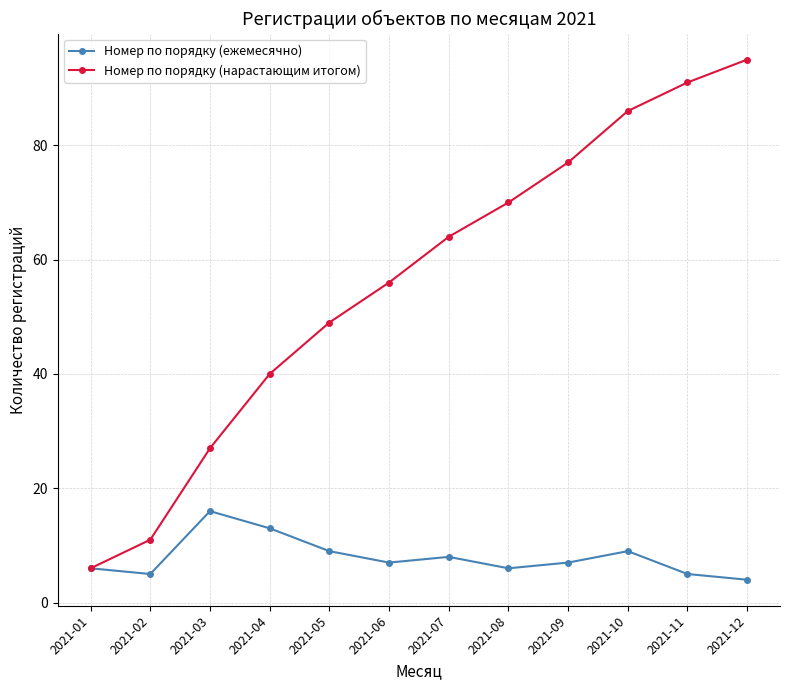

How many lines are shown in the chart?

2